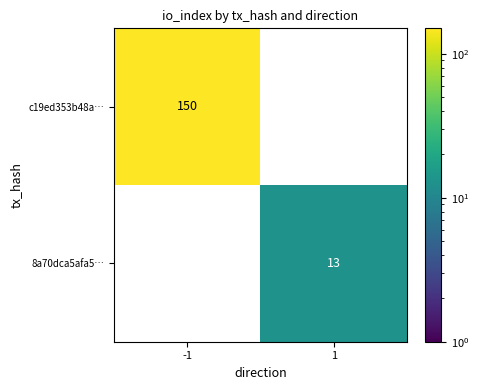

True or false: c19ed353b48a… has a value of 150 at -1.

True